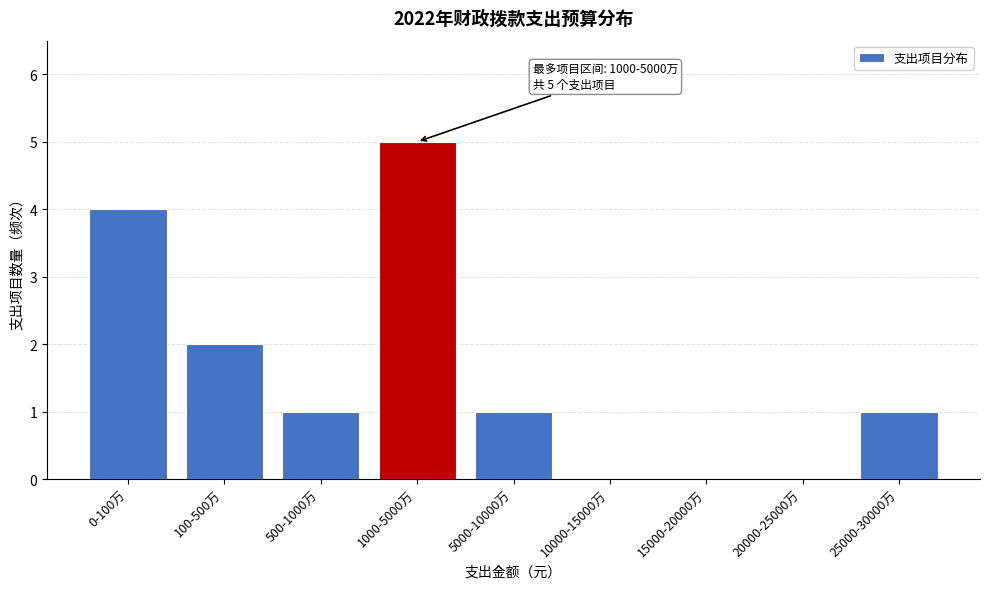

Reading left to right, what are all the values shown in this chart?

0-100万=4	100-500万=2	500-1000万=1	1000-5000万=5	5000-10000万=1	10000-15000万=0	15000-20000万=0	20000-25000万=0	25000-30000万=1